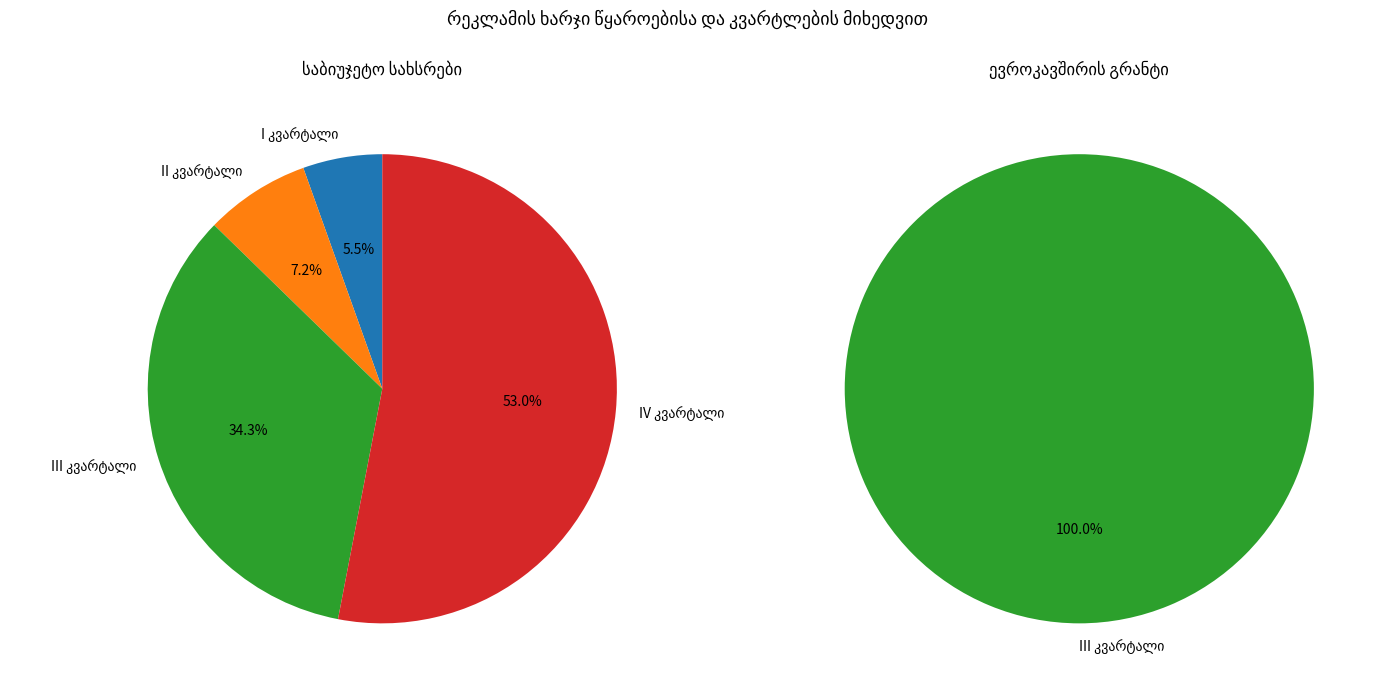

Between II კვარტალი and IV კვარტალი, which is larger?

IV კვარტალი